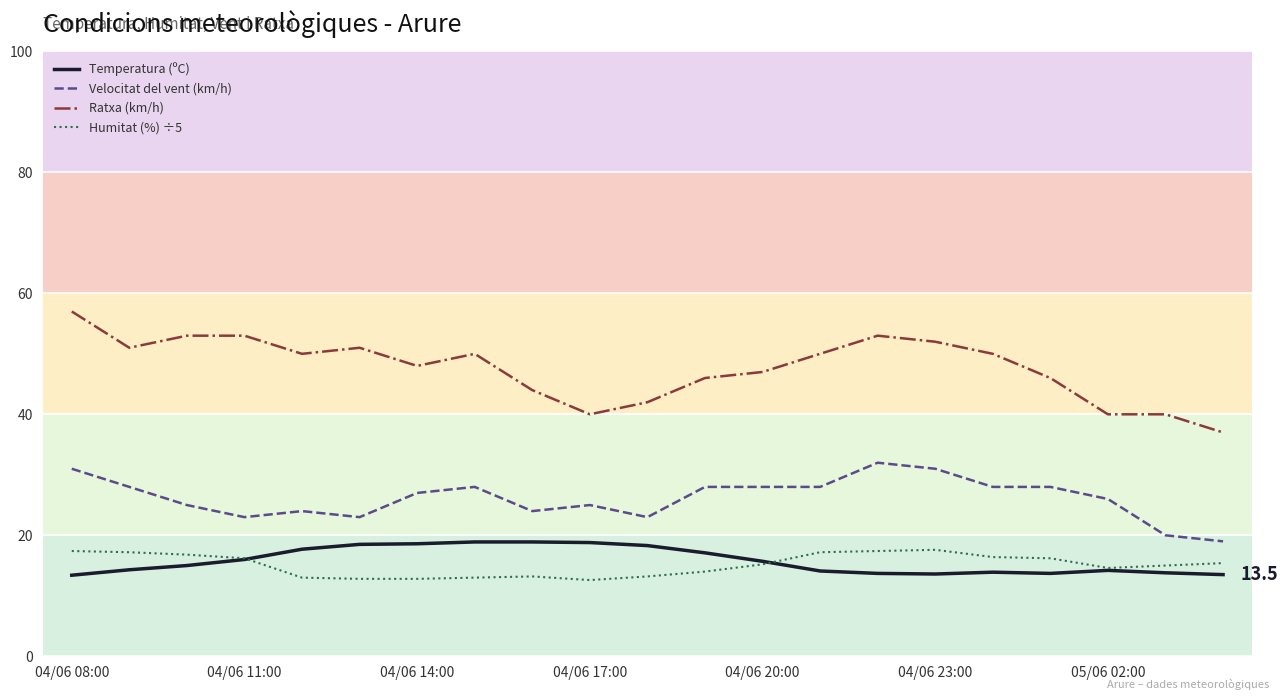

What is the minimum value for Ratxa (km/h)?

37.0